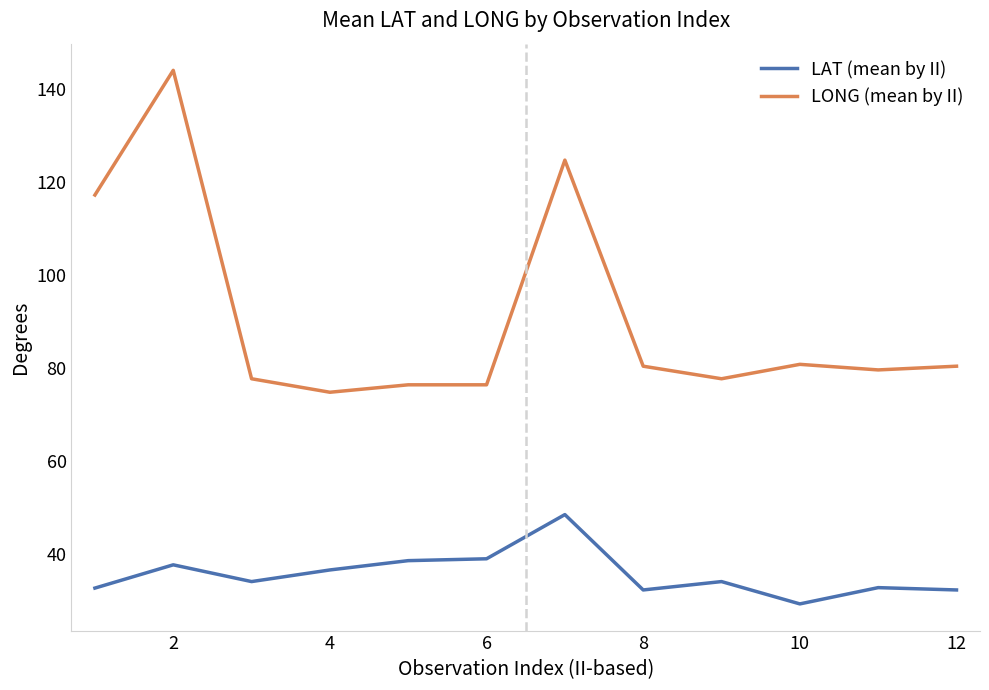

Which series has the widest spread of values?

LONG (mean by II)